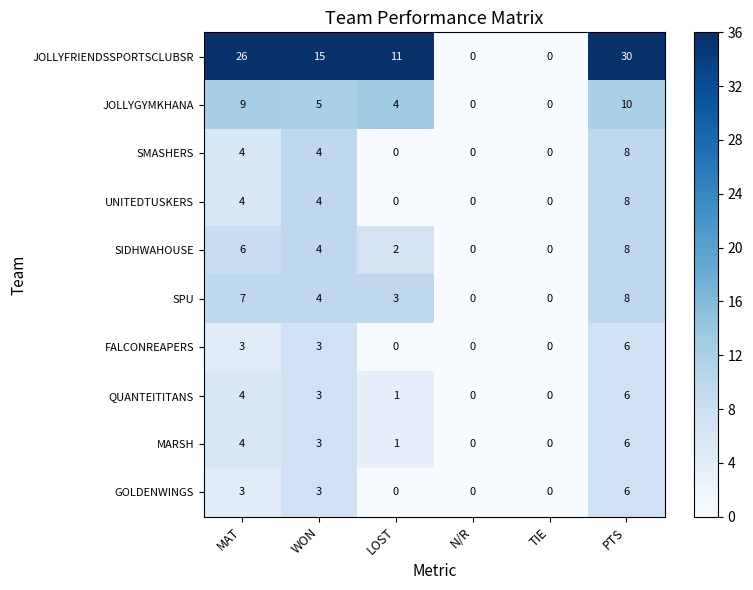

Which series has the largest total across all categories?

JOLLYFRIENDSSPORTSCLUBSR